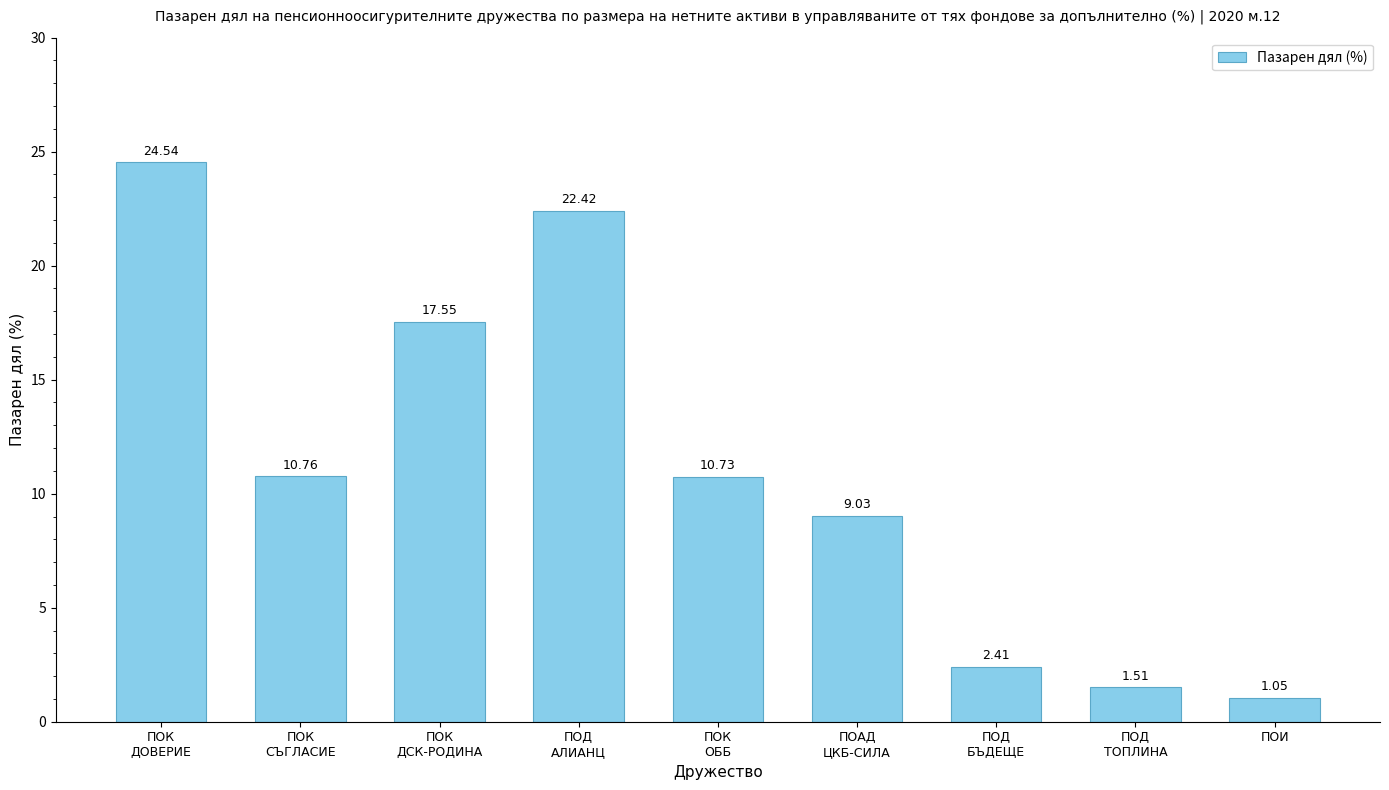

What is the difference between the maximum and minimum values?

23.5